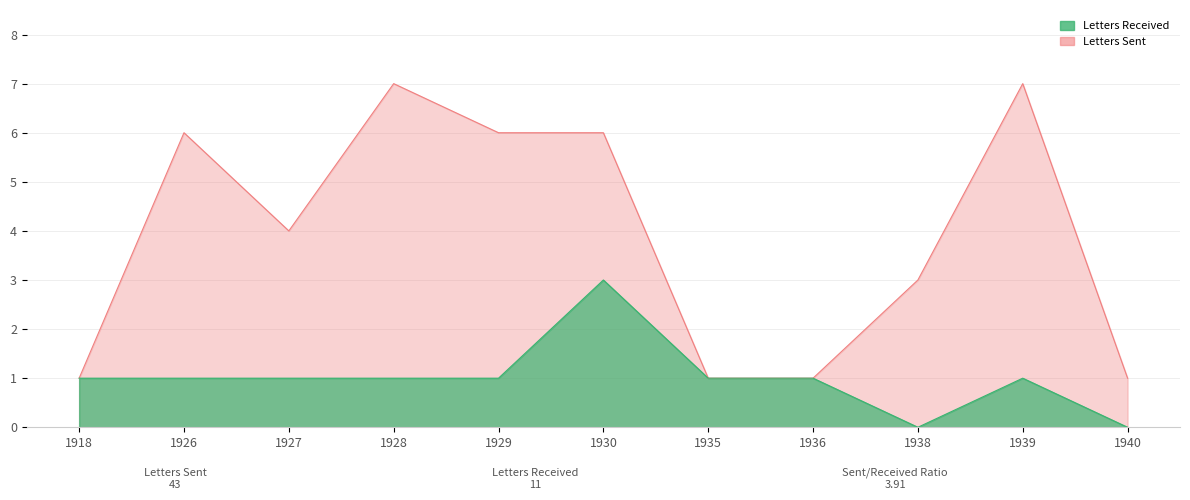

The Letters Sent series shows 6 at 1926. True or false?

True